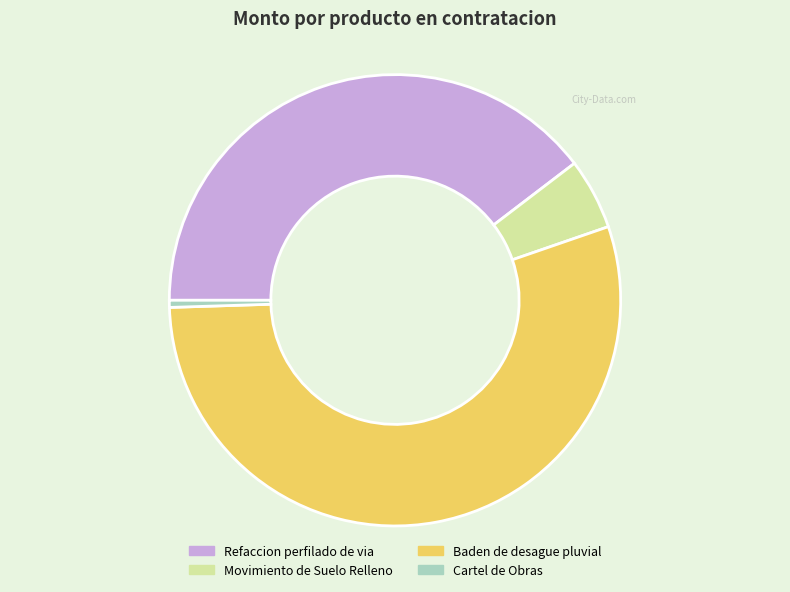

What is the smallest slice in the pie chart?

Cartel de Obras